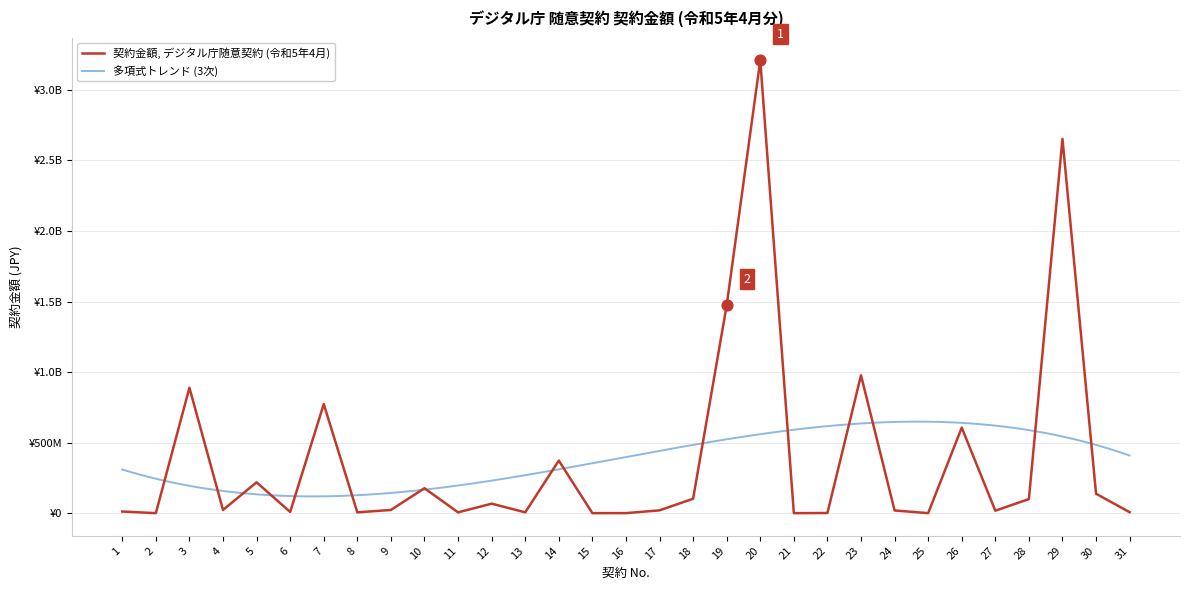

Approximately how many times larger is the value at 7 compared to 3?

0.9